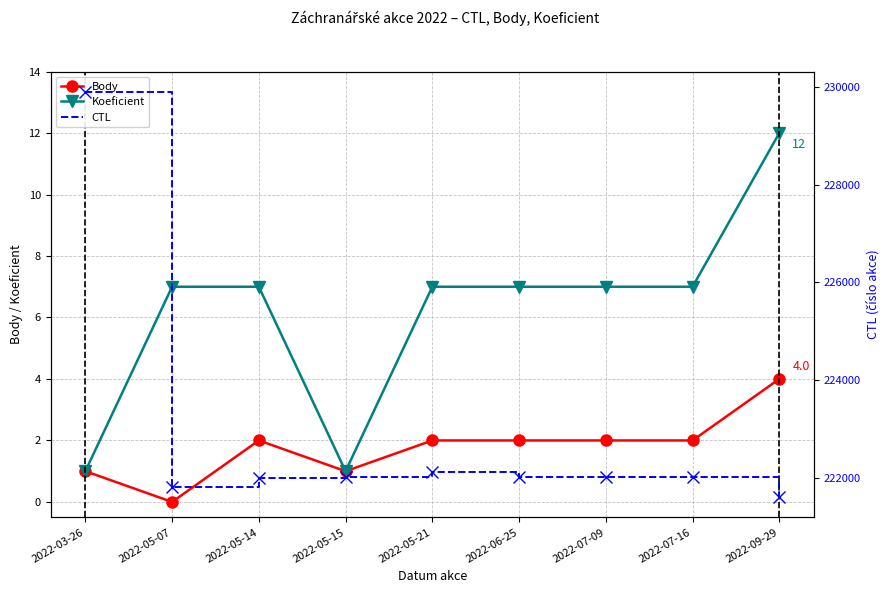

Which category has the highest value across all series?

2022-03-26